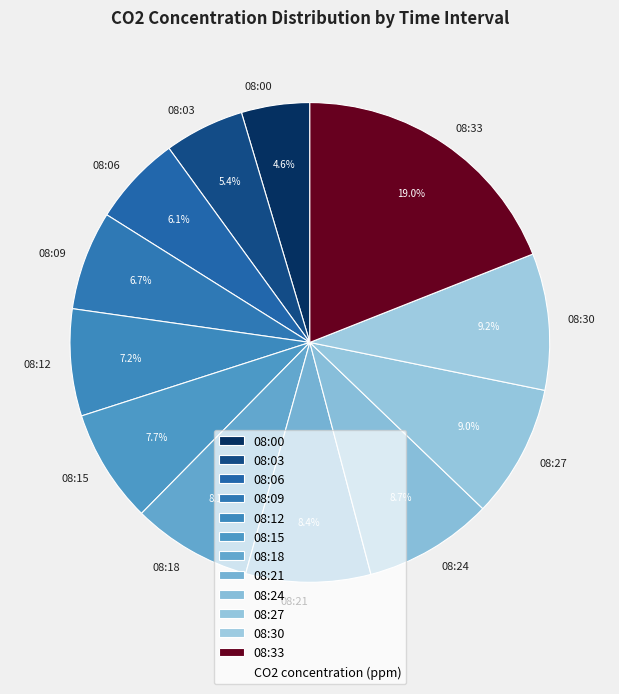

Is there any slice that represents more than half of the pie?

No